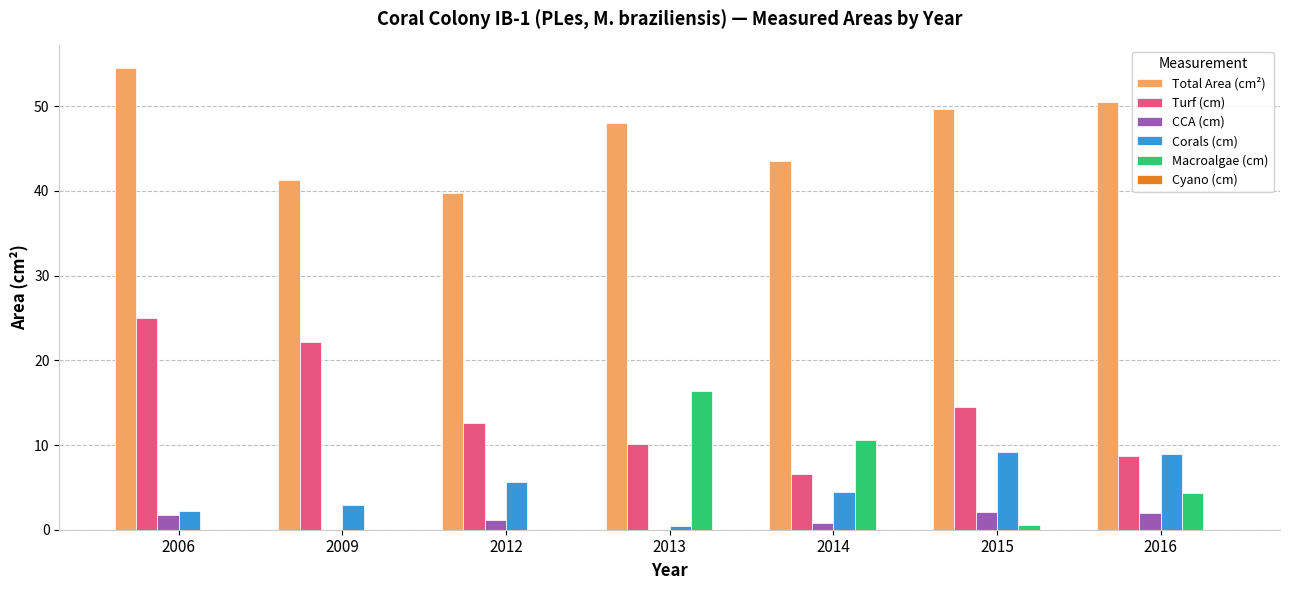

Between 2006 and 2016, which series saw the biggest shift?

Turf (cm)